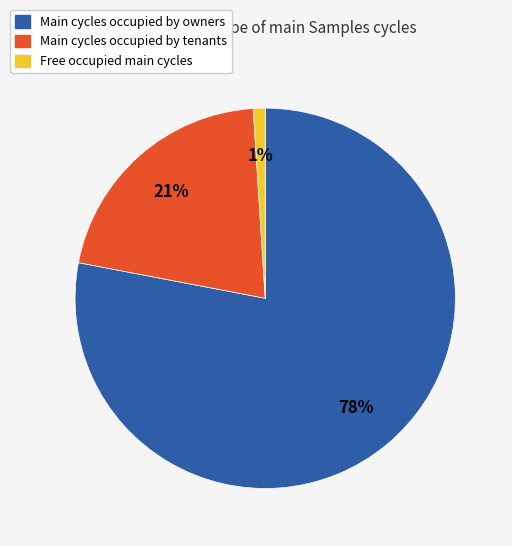

How many segments does this pie chart have?

3